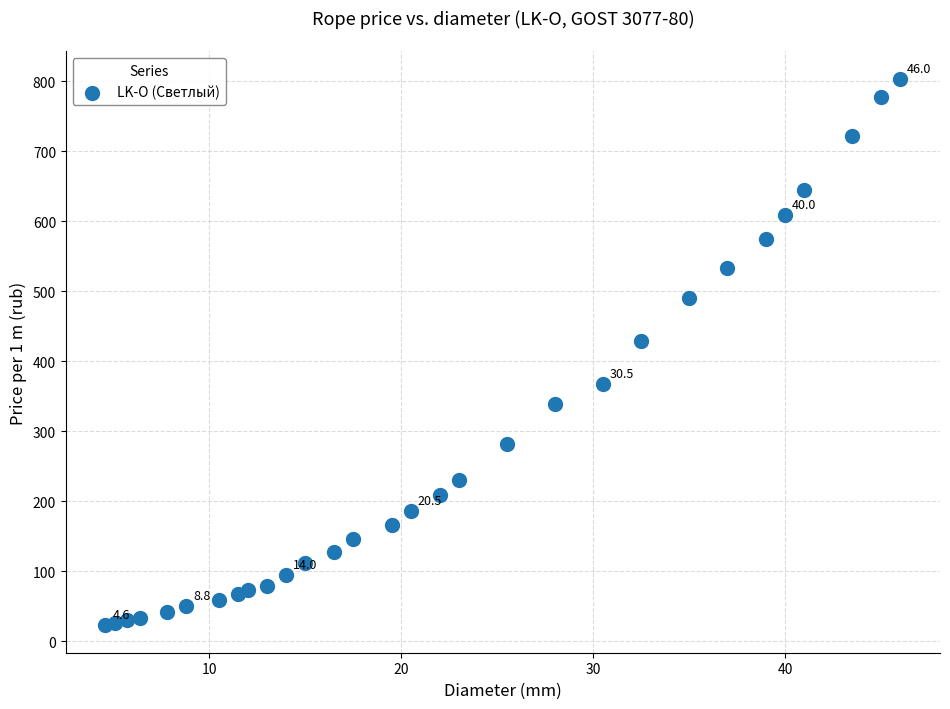

What Y value in the scatter plot is closest to 413?

428.5